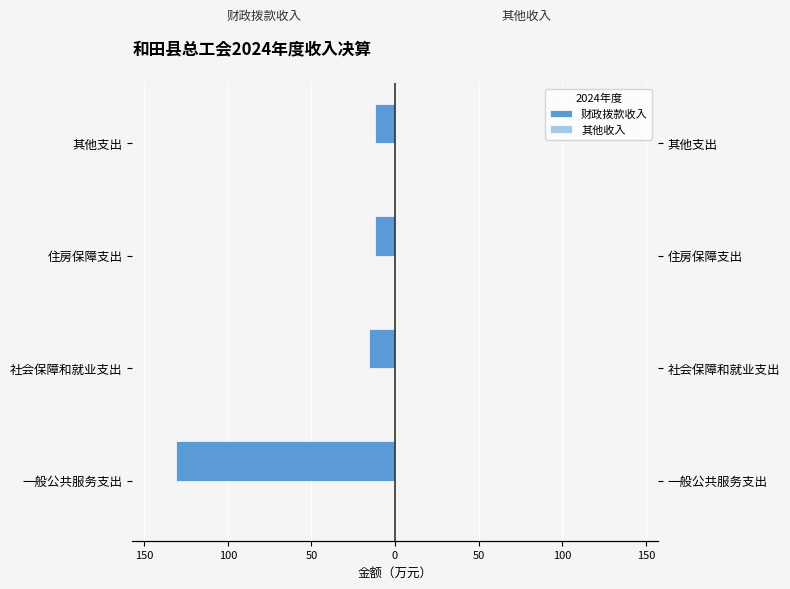

Read the 其他收入 value at 50.

0.3